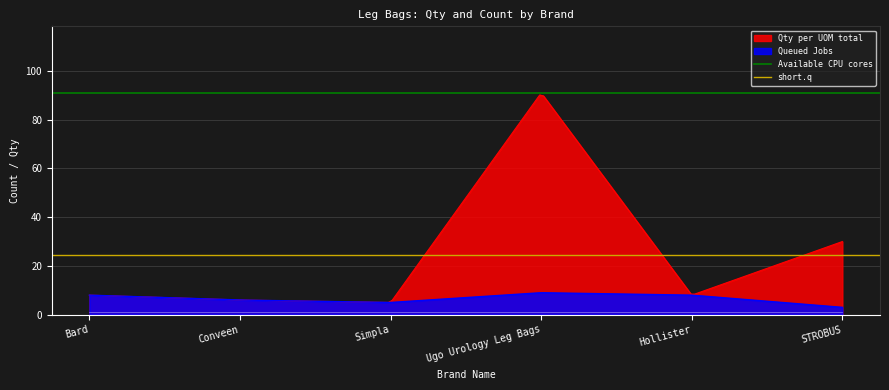

What is the sum of all short.q values?

49.3